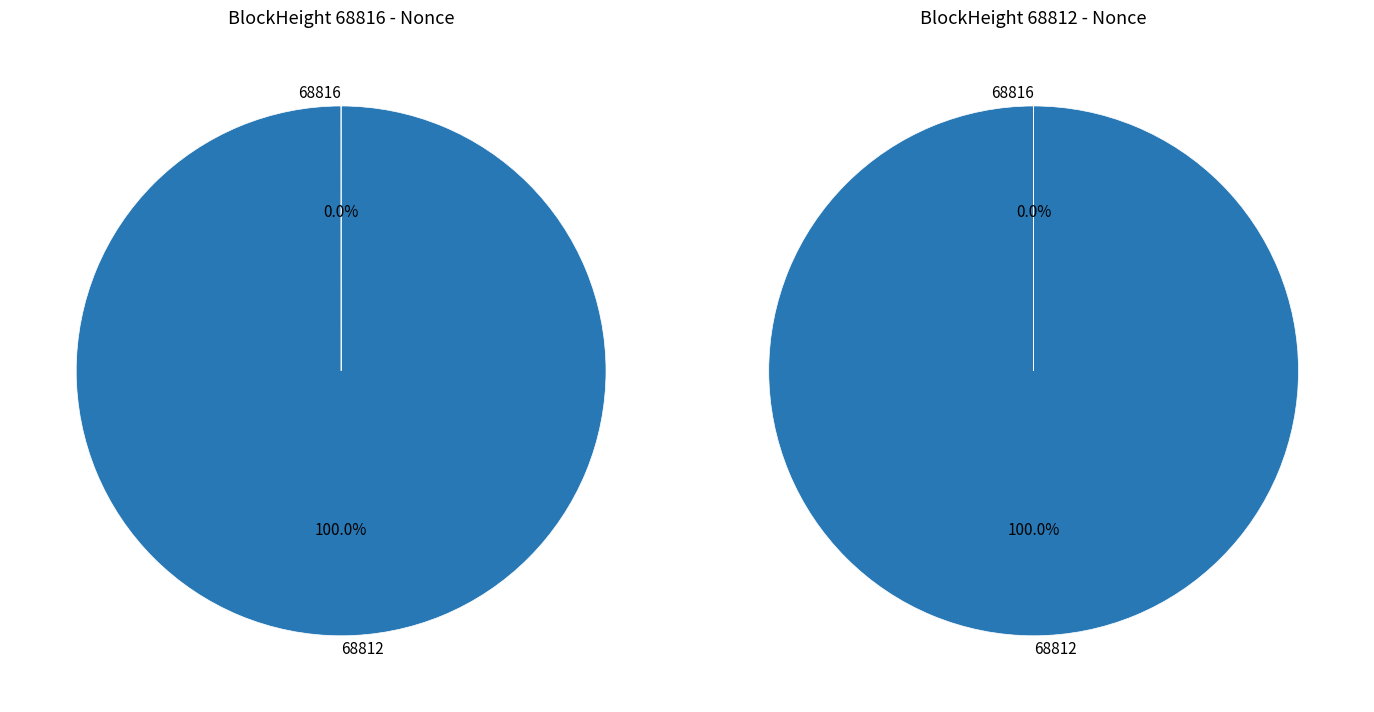

The 68816 slice represents 6% of the pie. True or false?

False